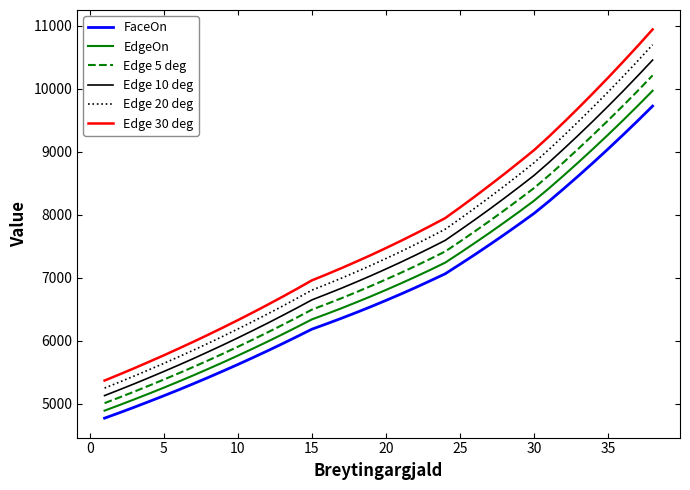

List the series in order of their peak value, highest first.

Edge 30 deg, Edge 20 deg, Edge 10 deg, Edge 5 deg, EdgeOn, FaceOn